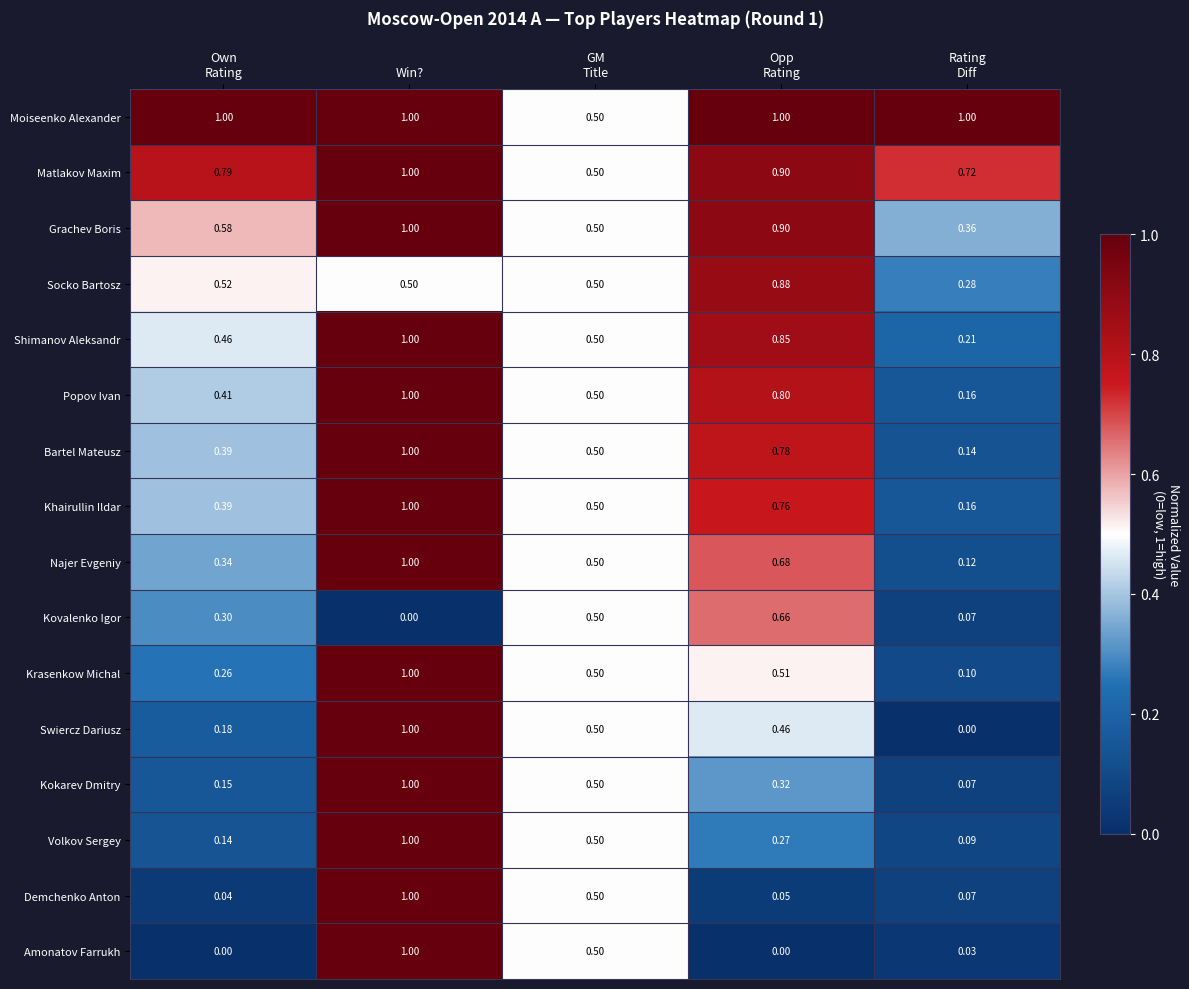

What is the maximum value shown in the chart?

1.0